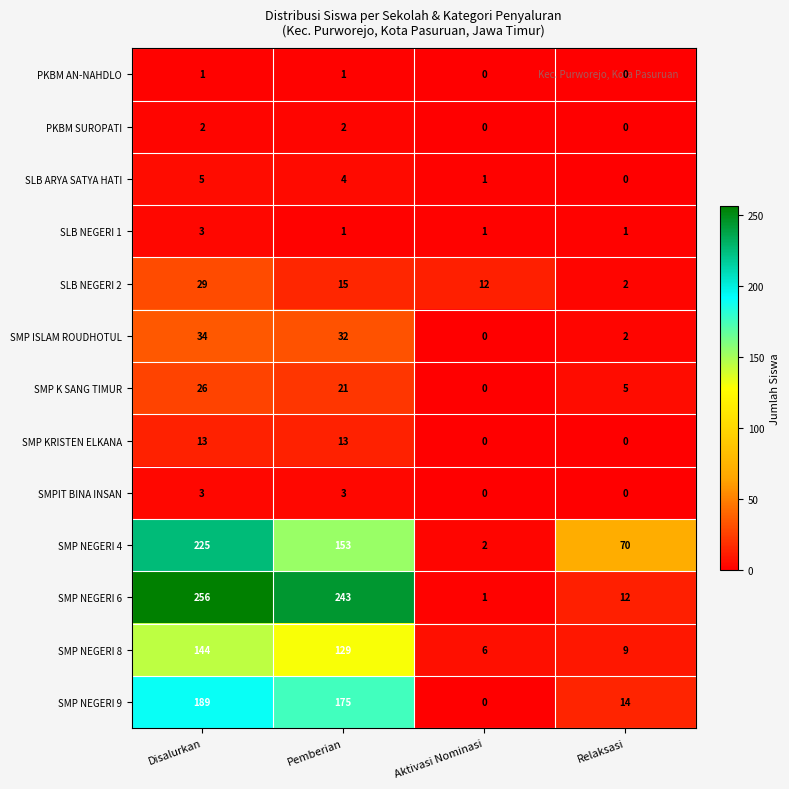

Count the SLB NEGERI 1 values in the range 1 to 3.

4